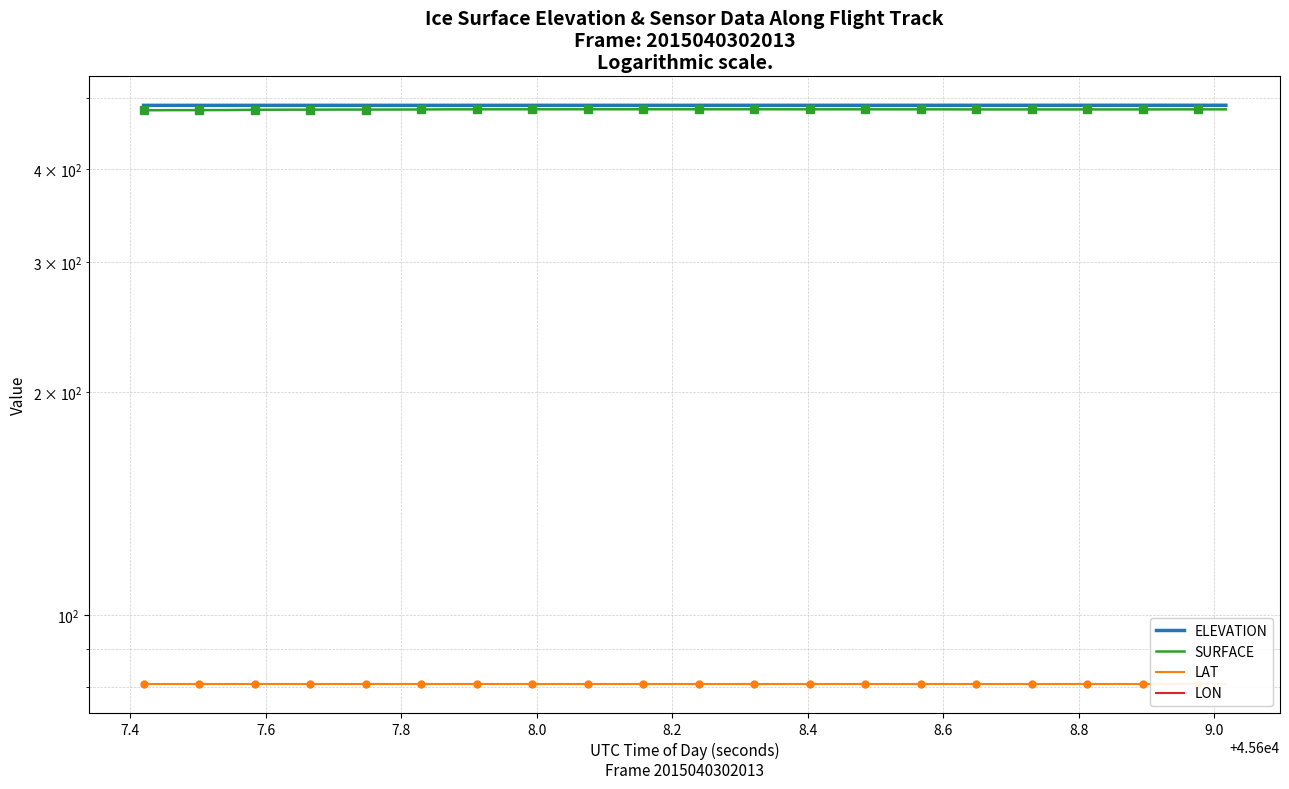

What is the value of the LON point at the 30th from the left?

-98.4